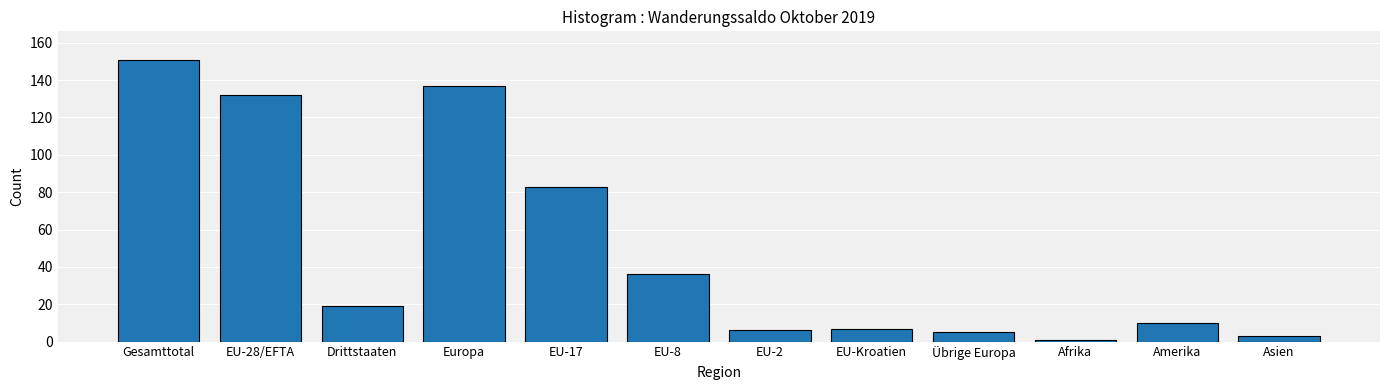

Reading left to right, extract all data points from this chart.

151	132	19	137	83	36	6	7	5	1	10	3